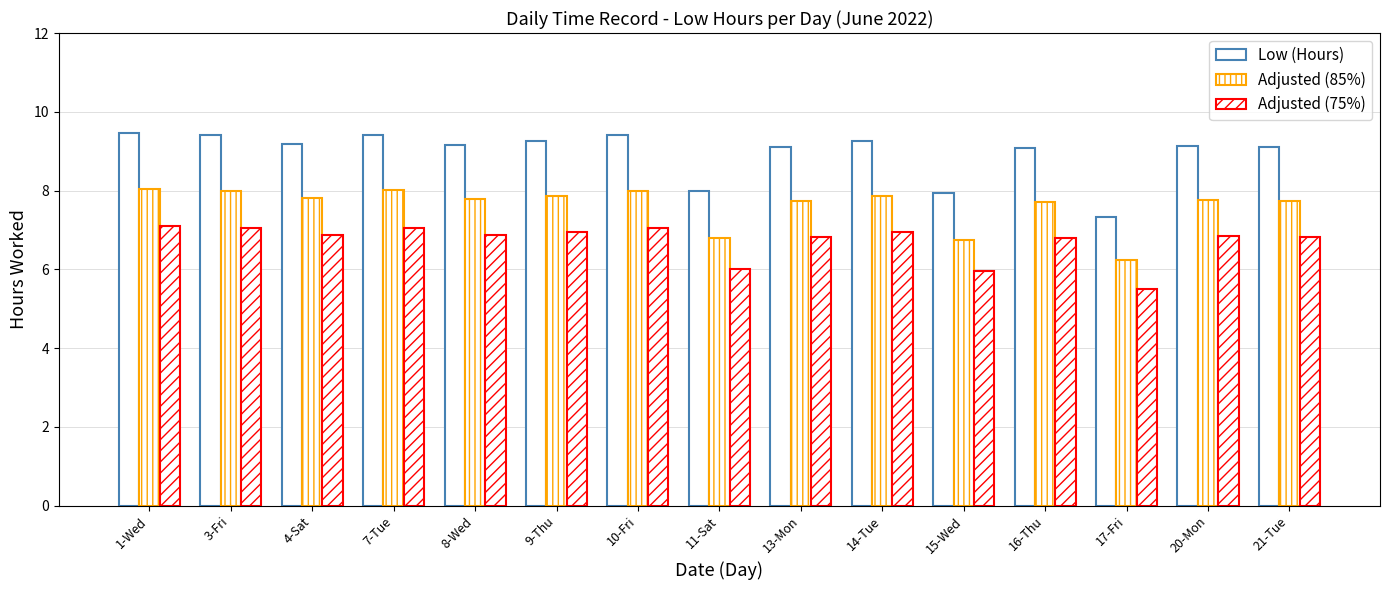

Where does the Adjusted (85%) series first go above 7?

1-Wed